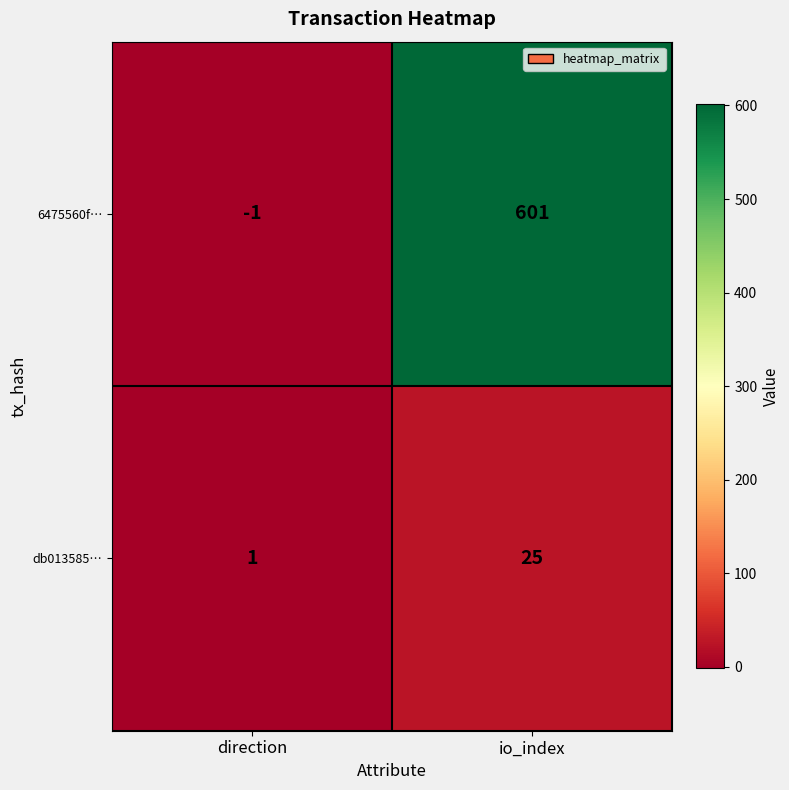

What is the sum of the 6475560f… values at direction and io_index?

600